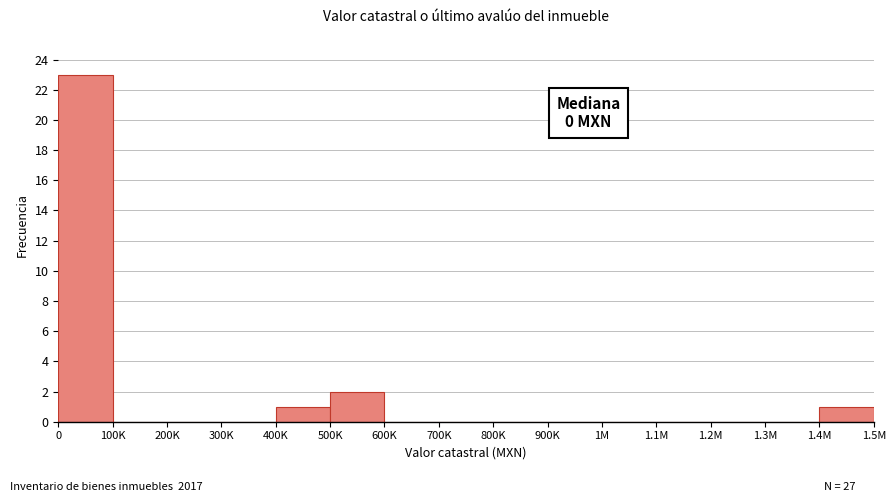

Reading left to right, transcribe all the data shown in this chart.

0=23	100K=0	200K=0	300K=0	400K=1	500K=2	600K=0	700K=0	800K=0	900K=0	1M=0	1.1M=0	1.2M=0	1.3M=0	1.4M=1